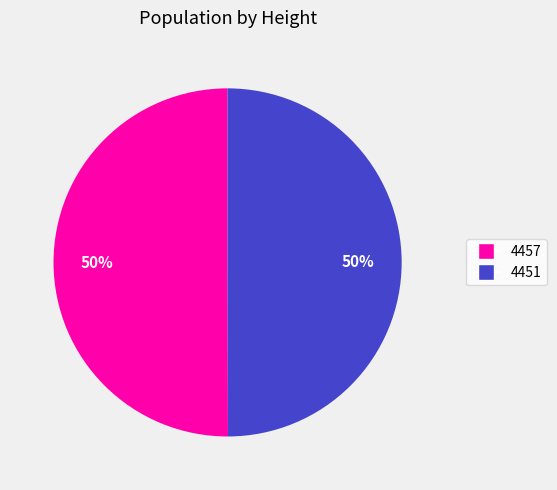

To the nearest percent, what is the combined percentage of 4451 and 4457?

100%